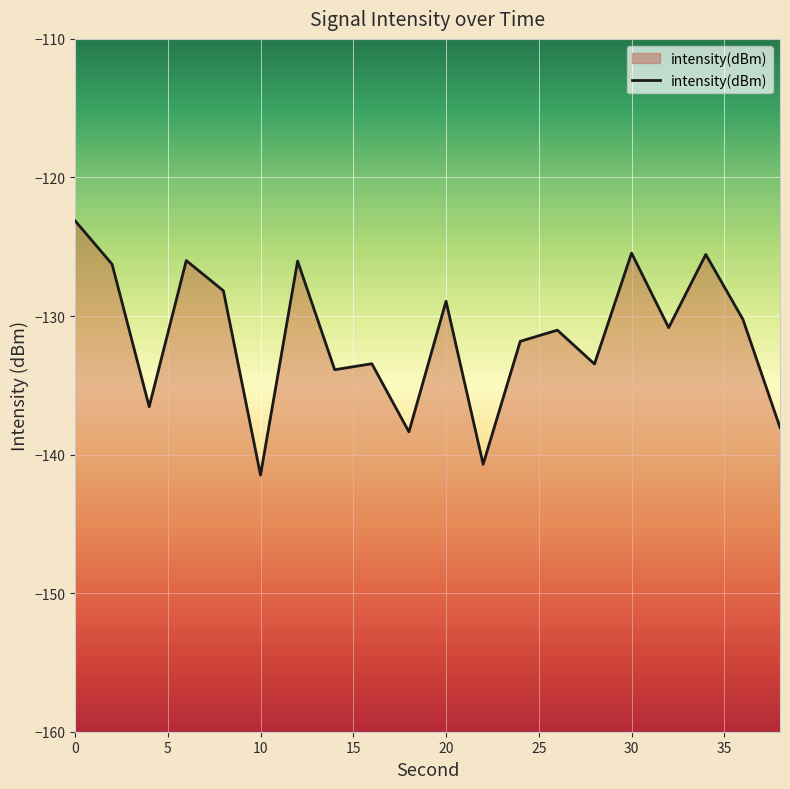

What is the difference between the maximum and minimum values?

18.4